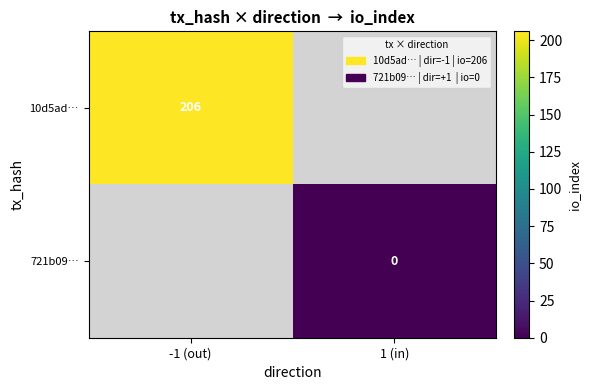

Which category has the highest value across all series?

-1 (out)